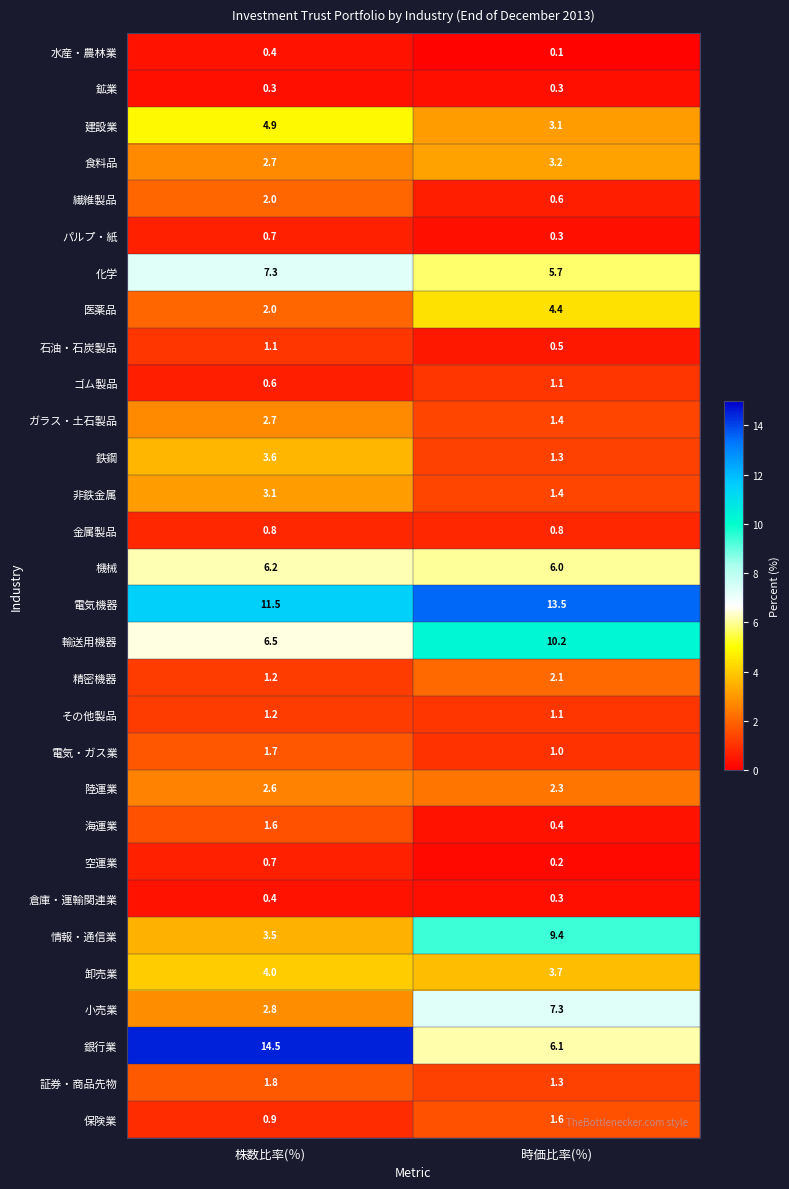

What is the difference between the highest and lowest values at 時価比率(％)?

13.4